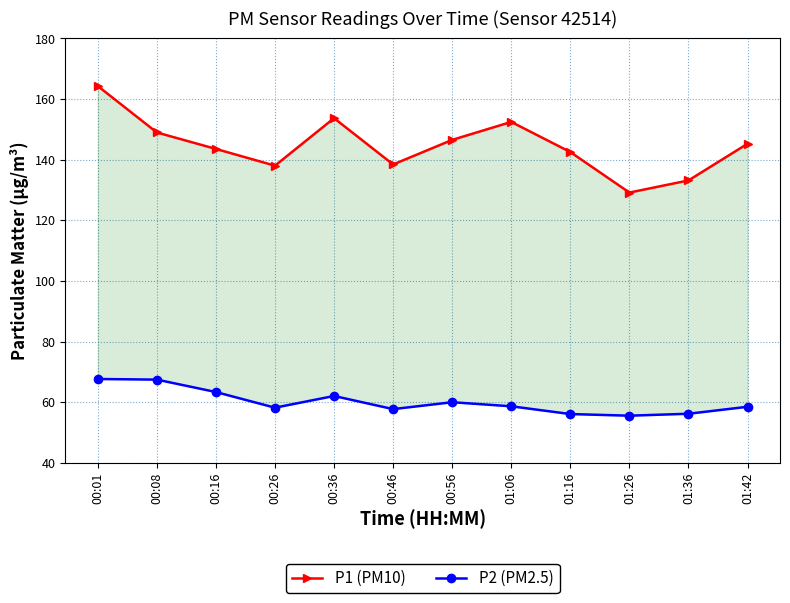

What position from the right is 01:06?

5